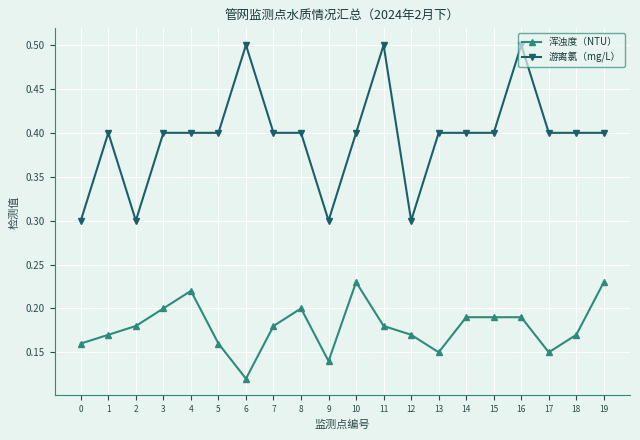

What is the sum of the 浑浊度（NTU） values at 11 and 7?

0.4